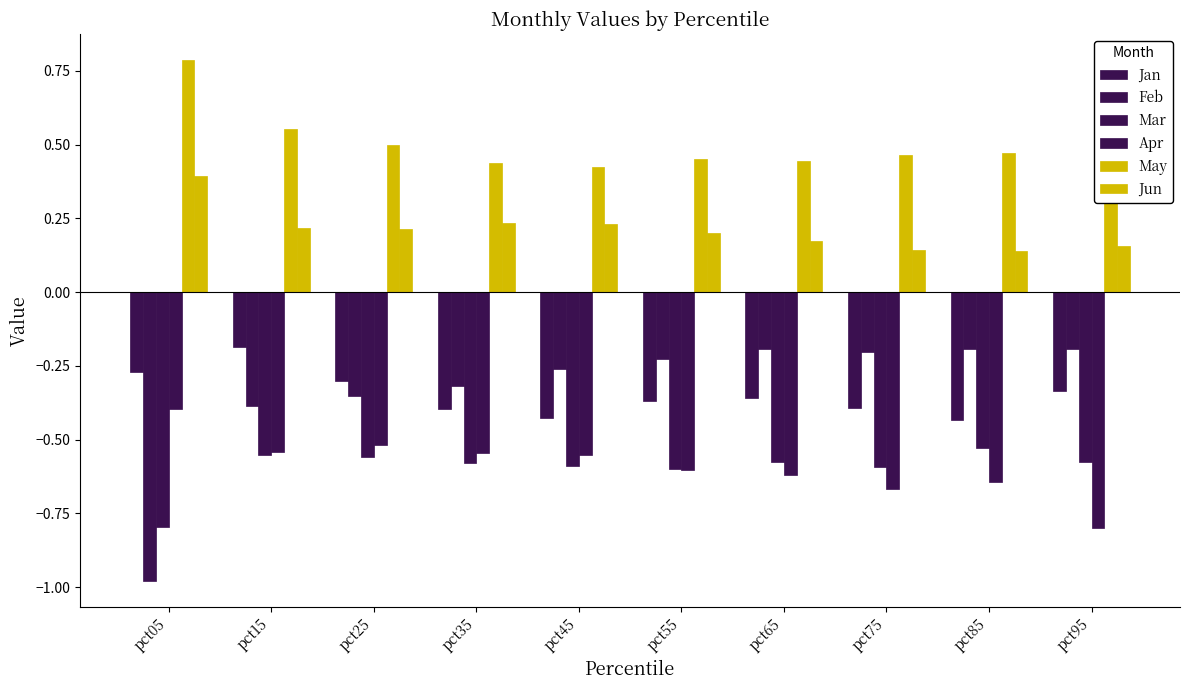

Is it true that Jun equals 0.1 at pct85?

False